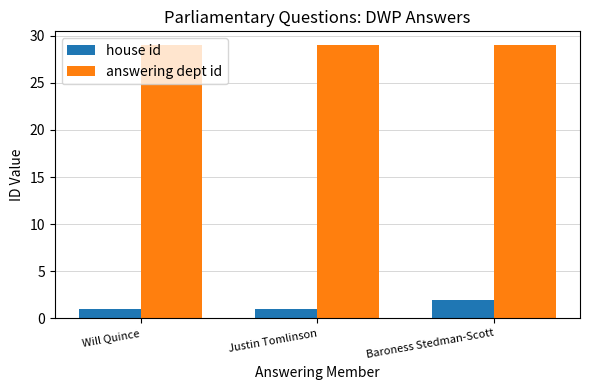

At Will Quince, list the series in order from smallest to largest.

house id, answering dept id